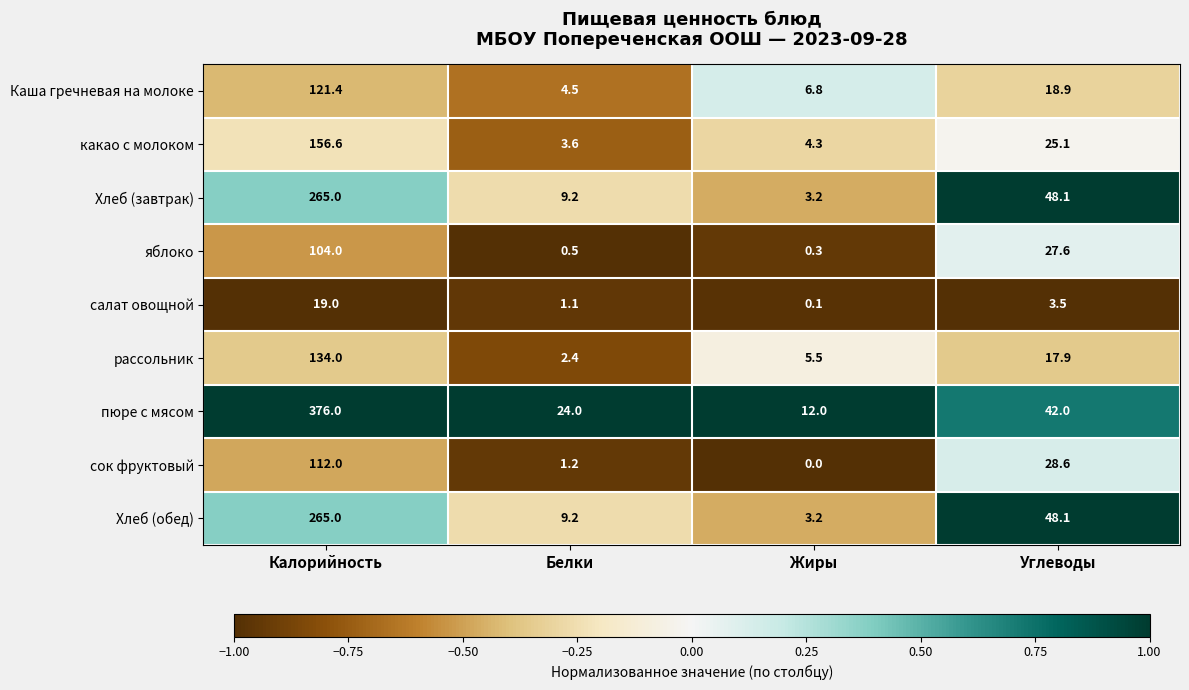

Between Калорийность and Жиры, which series saw the biggest shift?

пюре с мясом